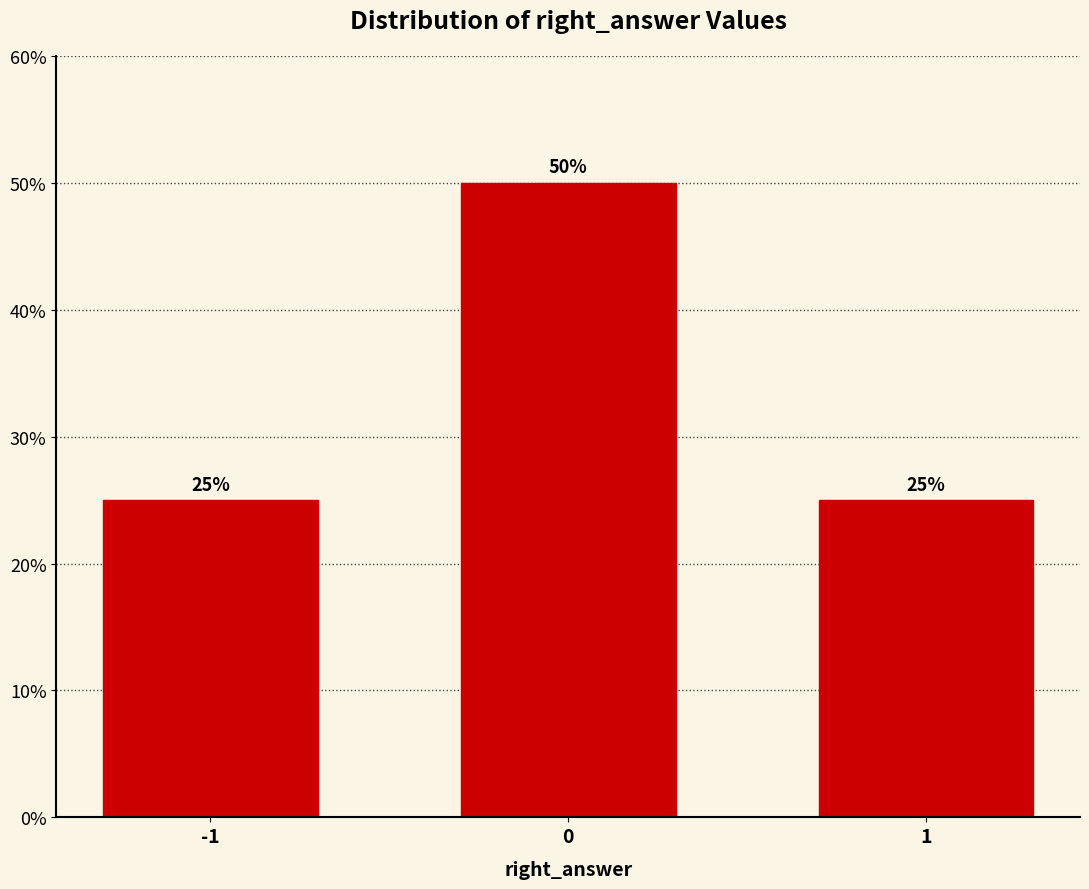

Reading left to right, transcribe all the data shown in this chart.

25	50	25